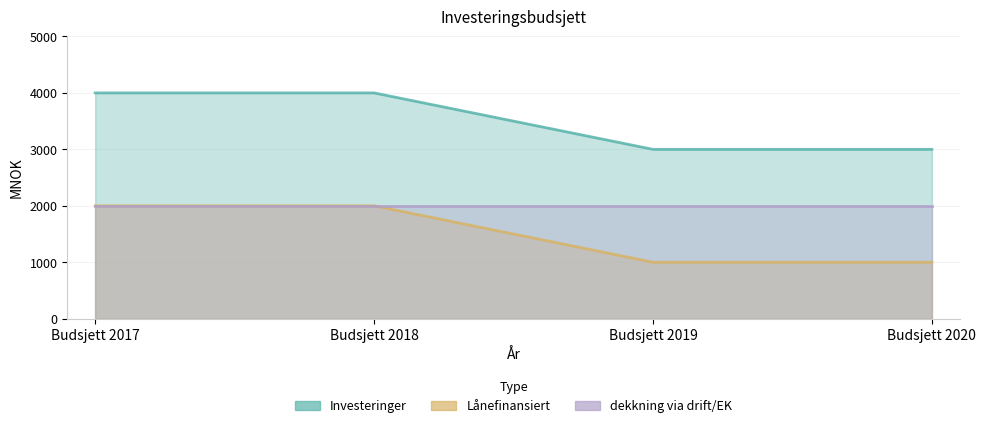

What is the difference between the maximum and second lowest values in the Lånefinansiert series?

1000